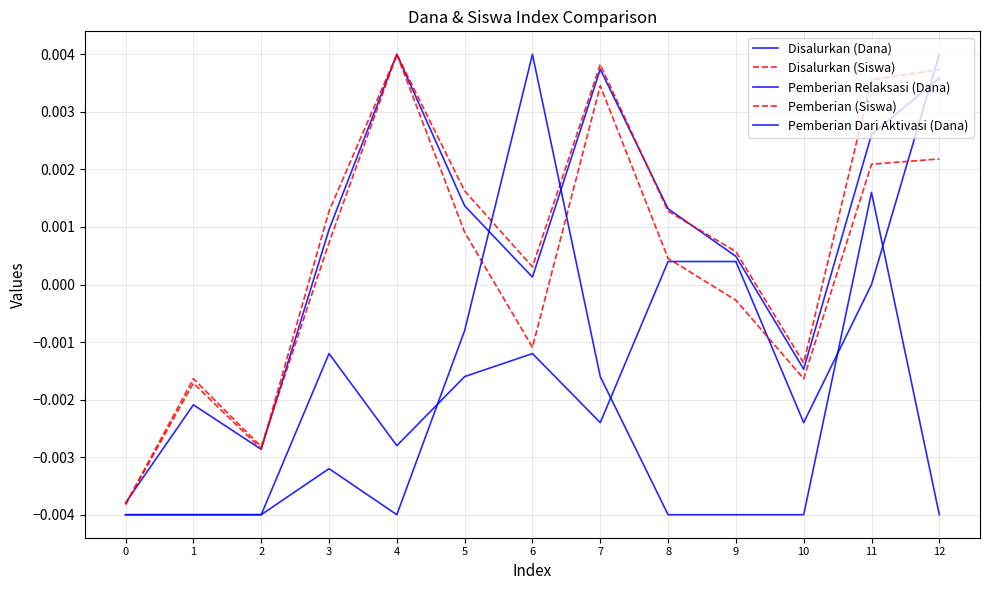

Which category has the highest value across all series?

4